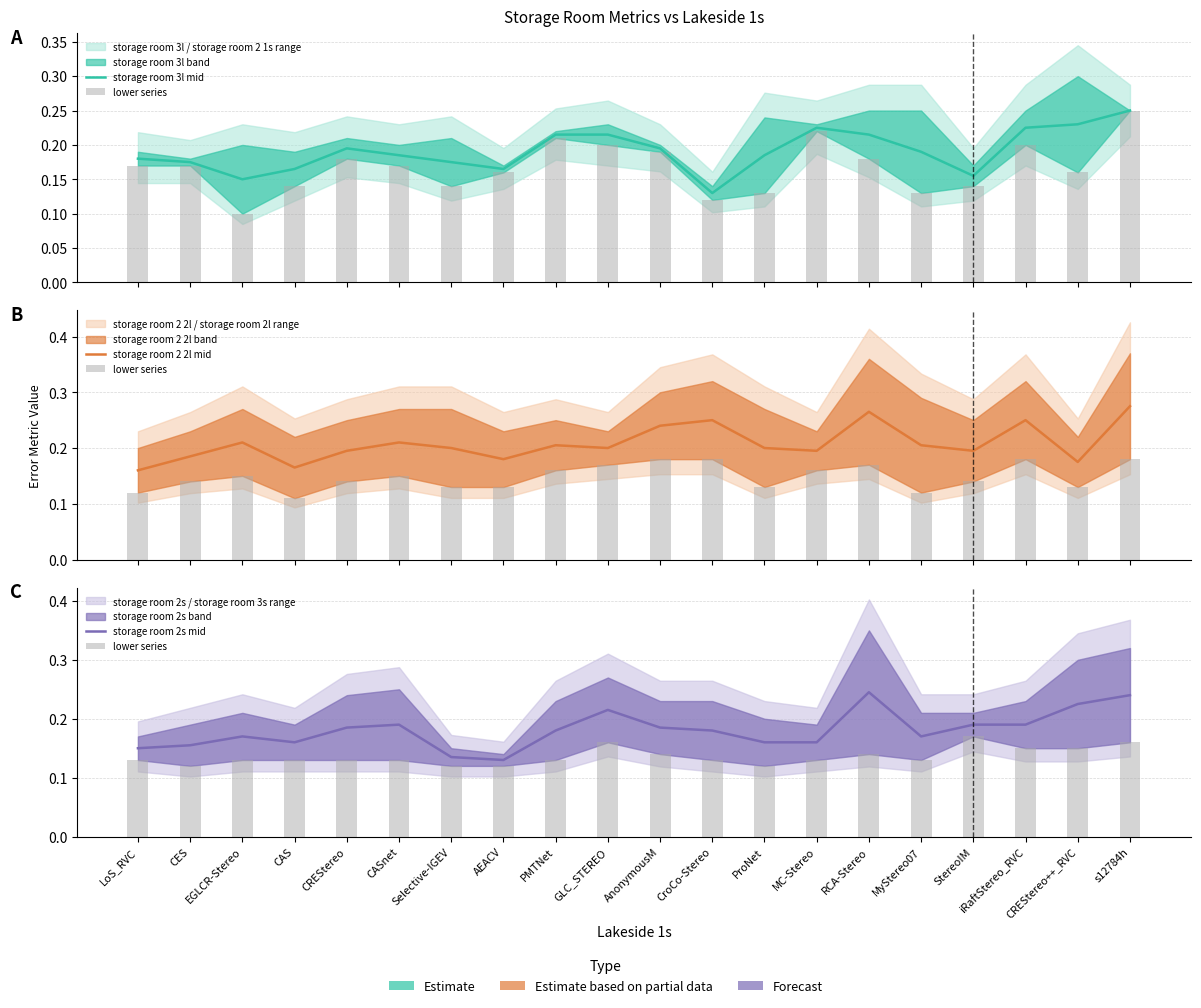

Are the bars horizontal?

No